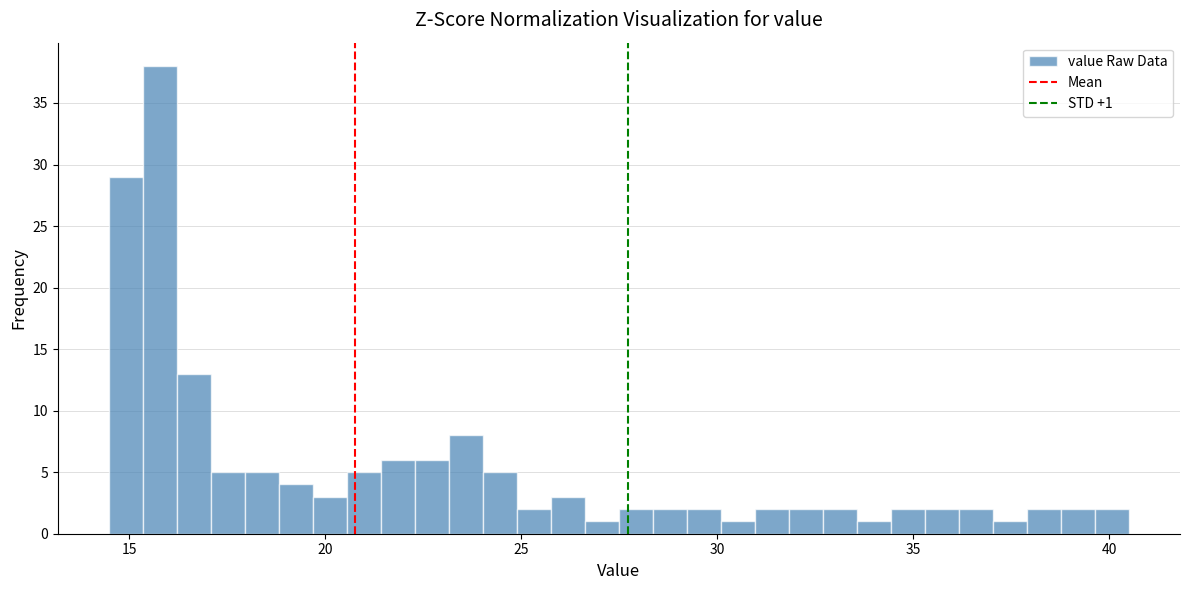

Read against the x-axis, roughly where is the centre of the tallest bar?

16.0